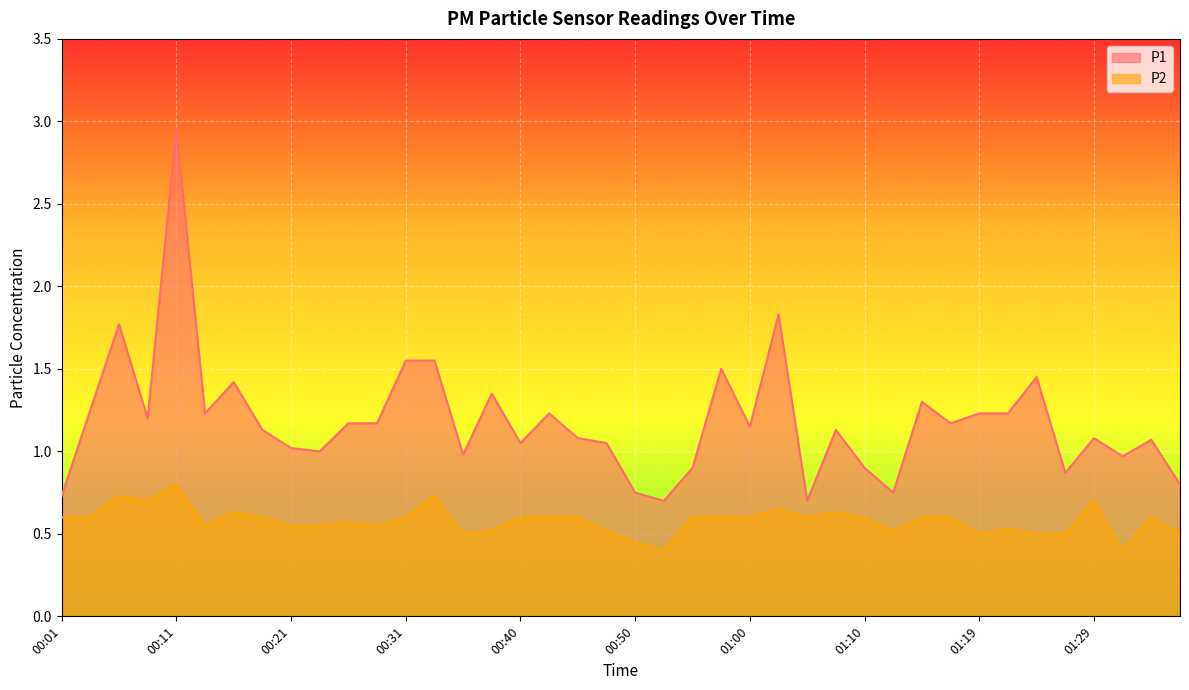

Which series changed the most between 00:13 and 00:21?

P1